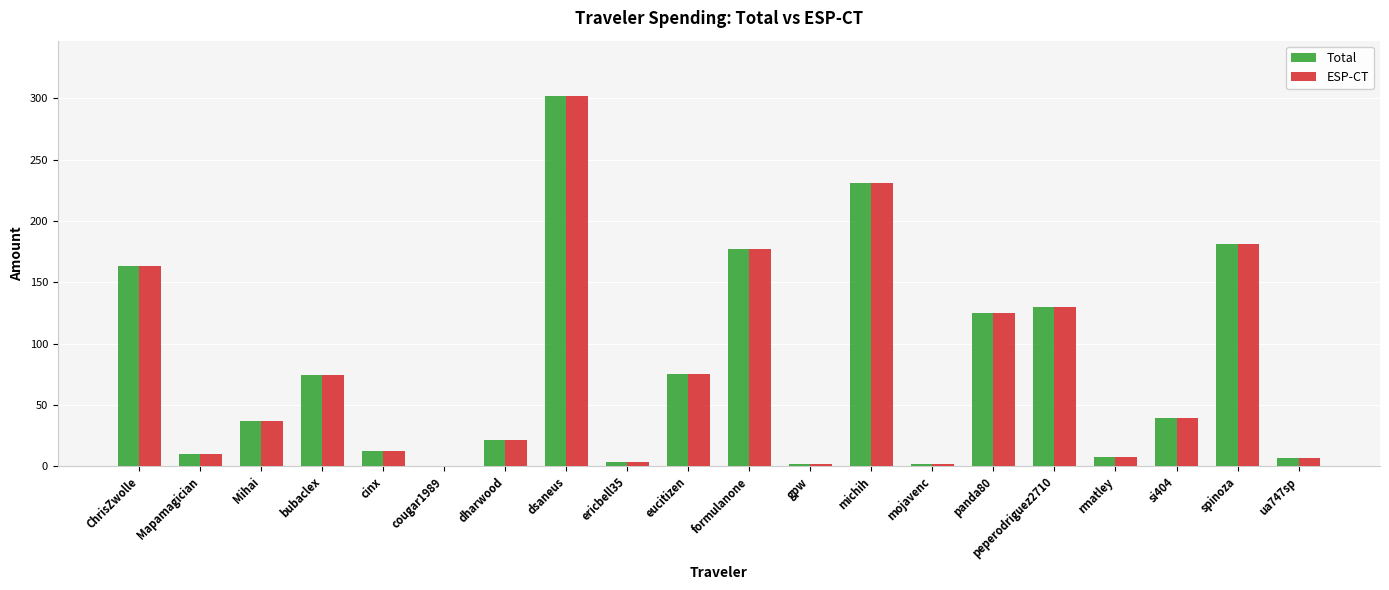

What is the difference between the ESP-CT values at cougar1989 and cinx?

11.9